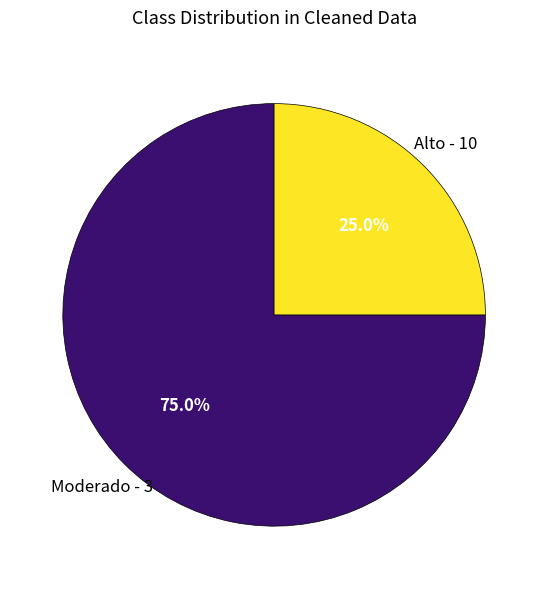

Approximately how many times larger is the value at Moderado - 3 compared to Alto - 10?

3.0